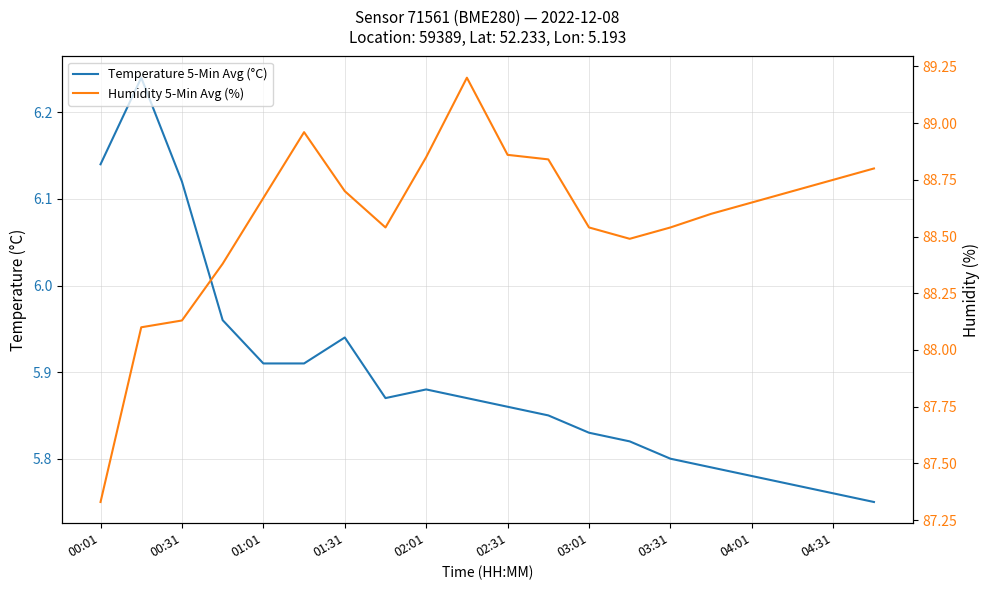

Which series has the largest range (max minus min)?

Humidity 5-Min Avg (%)